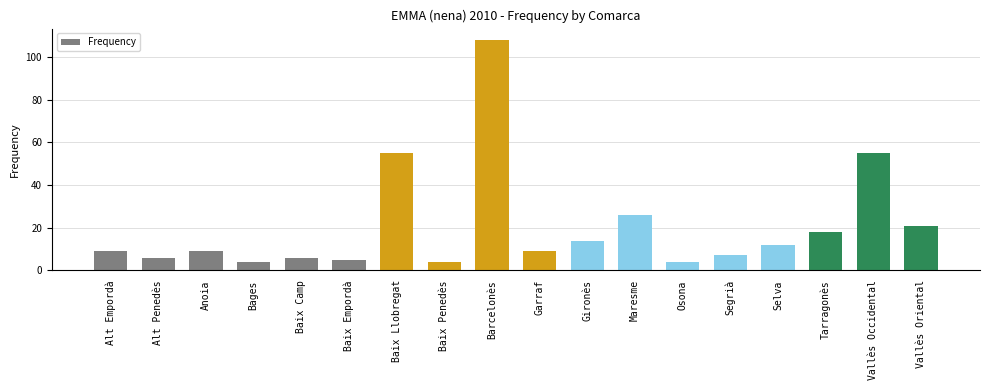

Which label corresponds to the largest value in the chart?

Barcelonès